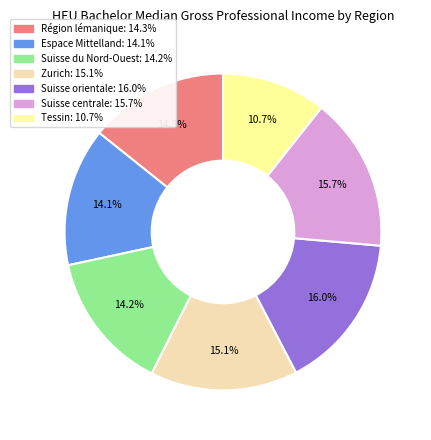

What percentage is the Zurich slice, to the nearest percent?

15%